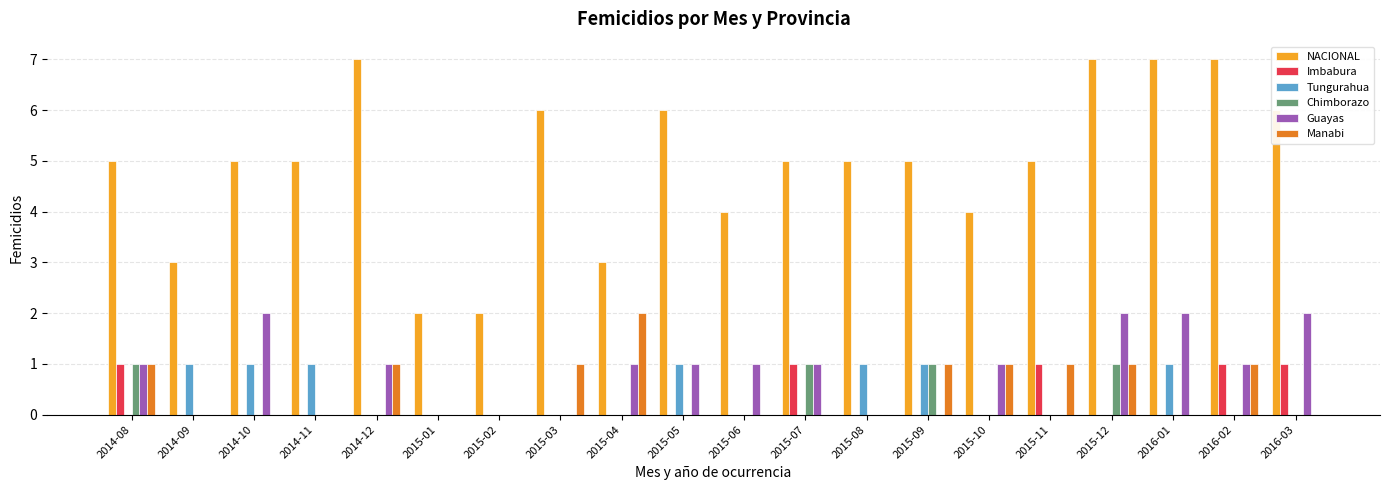

Reading left to right, what are all the values shown in this chart?

NACIONAL: 5	3	5	5	7	2	2	6	3	6	4	5	5	5	4	5	7	7	7	6
Imbabura: 1	0	0	0	0	0	0	0	0	0	0	1	0	0	0	1	0	0	1	1
Tungurahua: 0	1	1	1	0	0	0	0	0	1	0	0	1	1	0	0	0	1	0	0
Chimborazo: 1	0	0	0	0	0	0	0	0	0	0	1	0	1	0	0	1	0	0	0
Guayas: 1	0	2	0	1	0	0	0	1	1	1	1	0	0	1	0	2	2	1	2
Manabi: 1	0	0	0	1	0	0	1	2	0	0	0	0	1	1	1	1	0	1	0